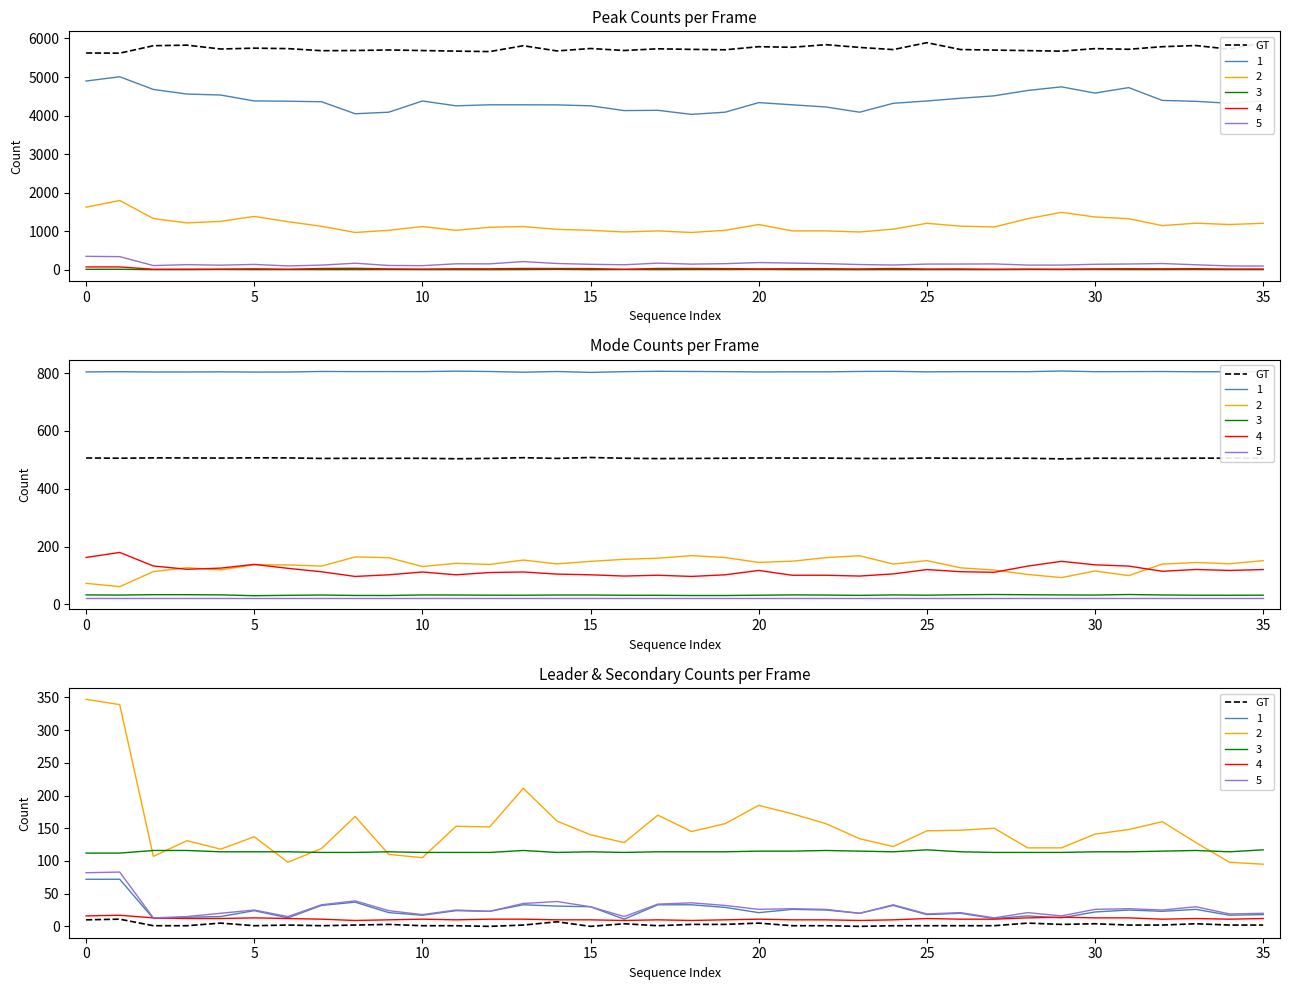

What is the difference between the values at 25 and 30?

1